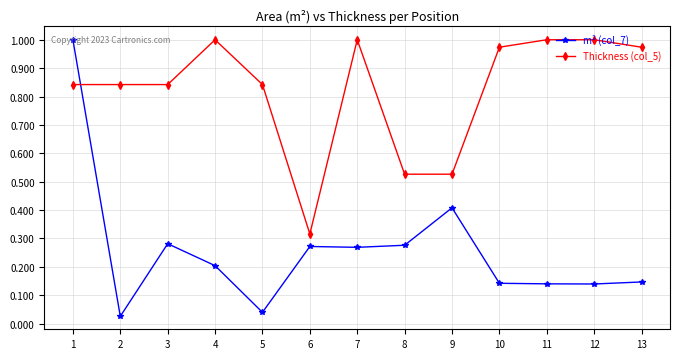

What is the sum of the Thickness (col_5) values at 5 and 10?

1.8